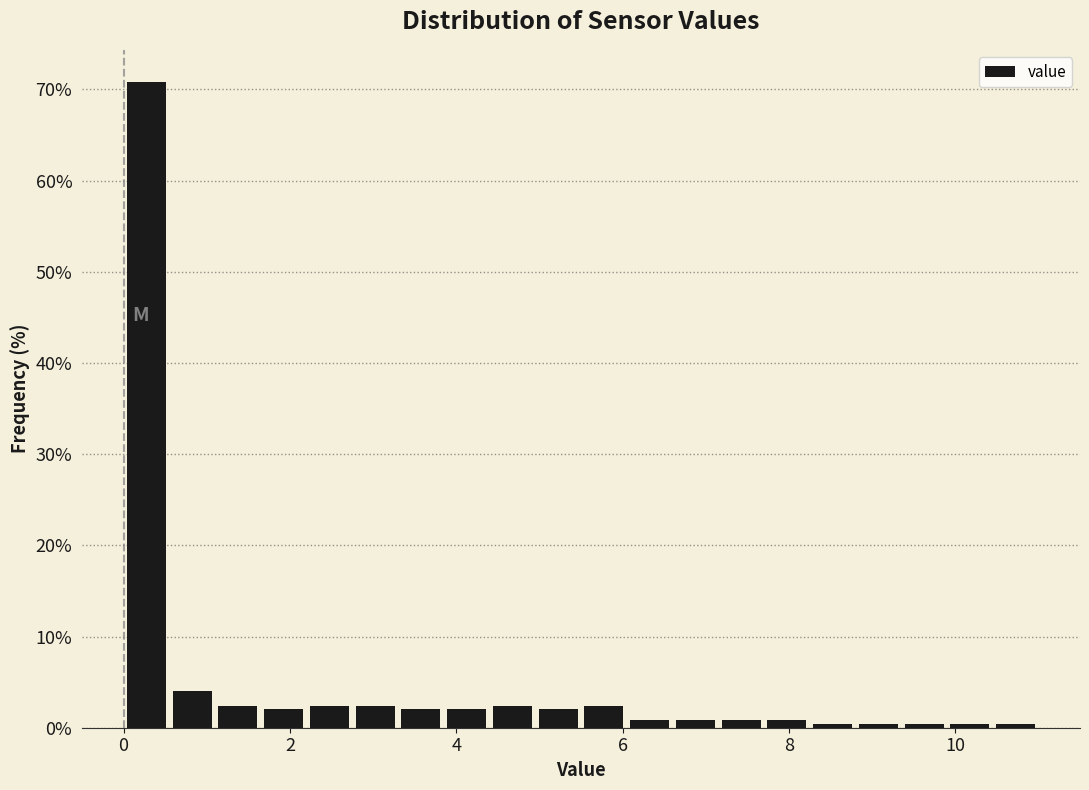

Read against the x-axis, roughly where is the centre of the tallest bar?

0.2